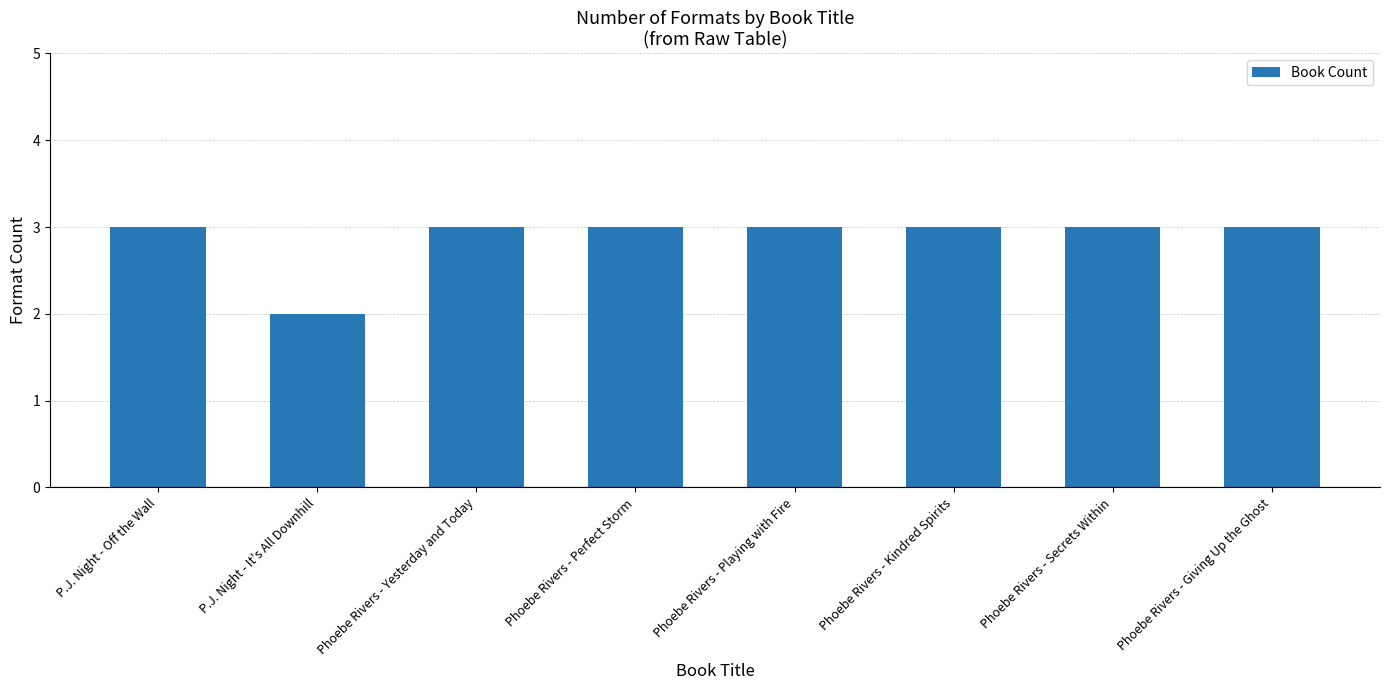

Are the bars horizontal?

No